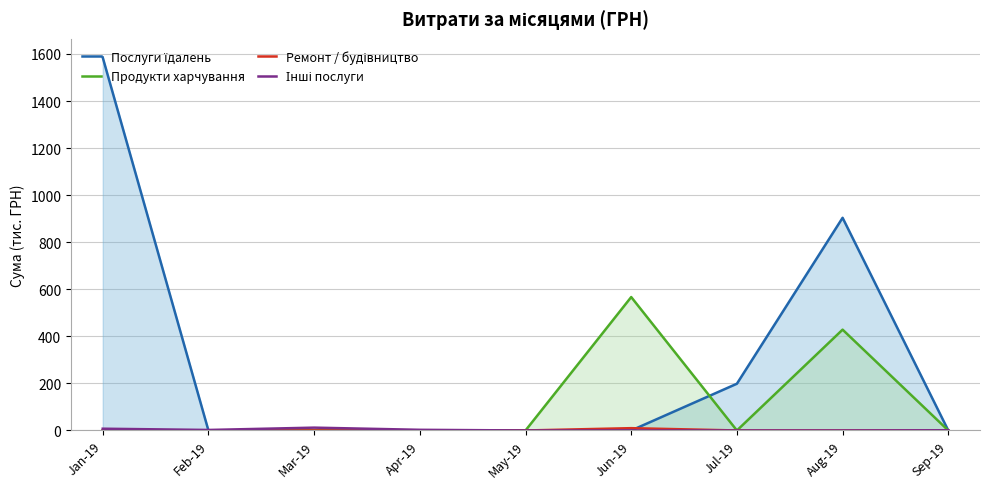

Which category has the lowest value in the Ремонт / будівництво series?

Jan-19